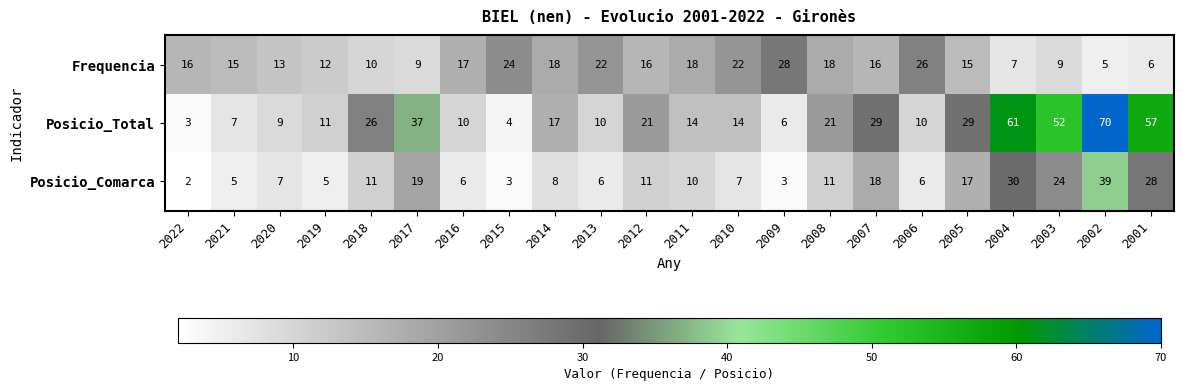

Where does the Posicio_Comarca series first go above 10?

2018